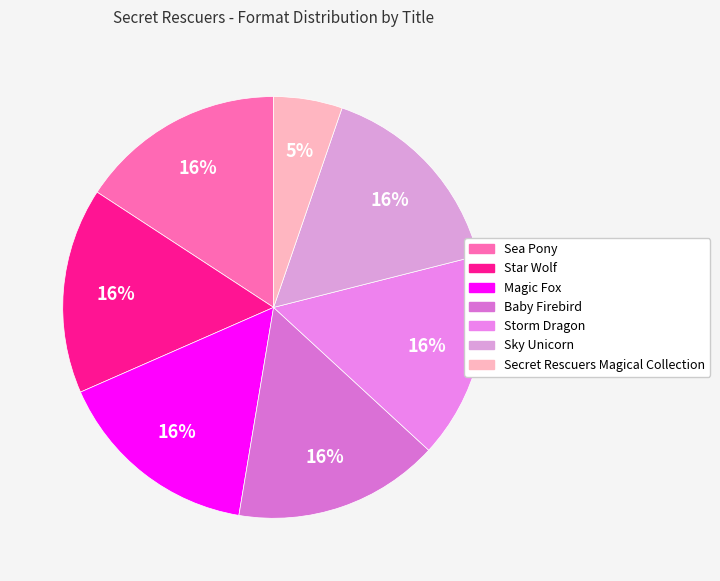

How many segments does this pie chart have?

7